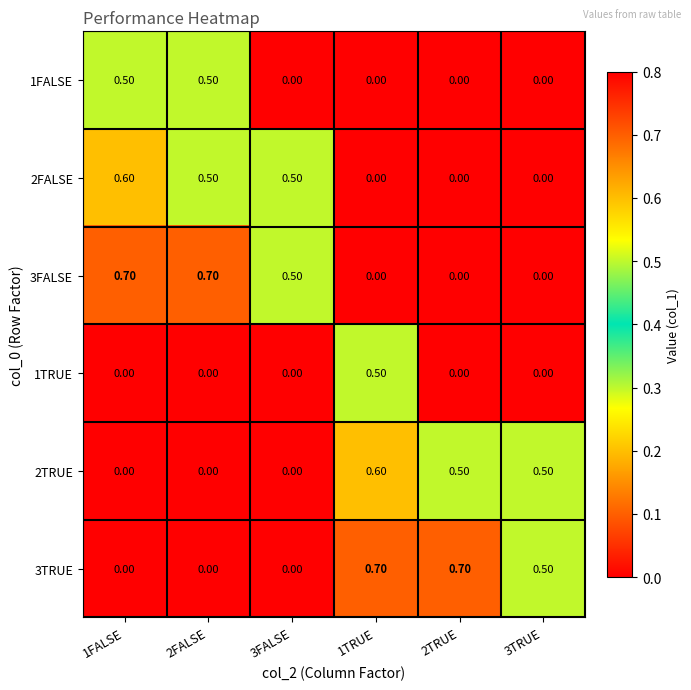

Between 2TRUE and 3TRUE, which series saw the biggest shift?

3TRUE